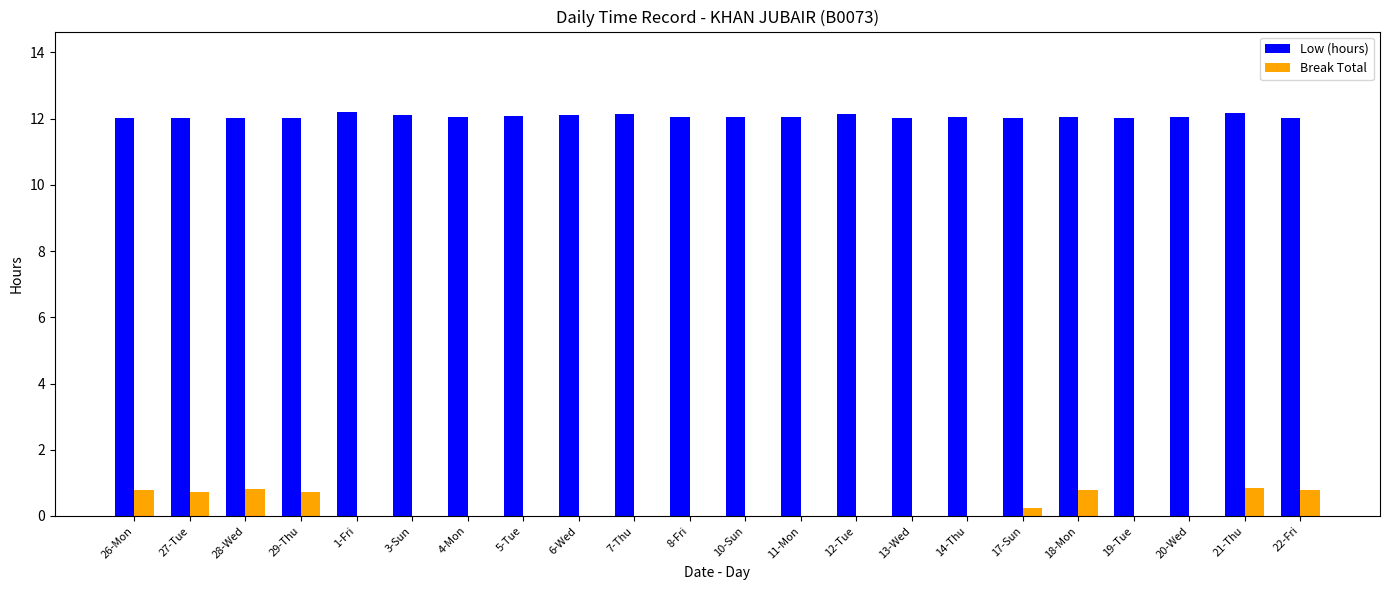

Count the number of data series in this chart.

2